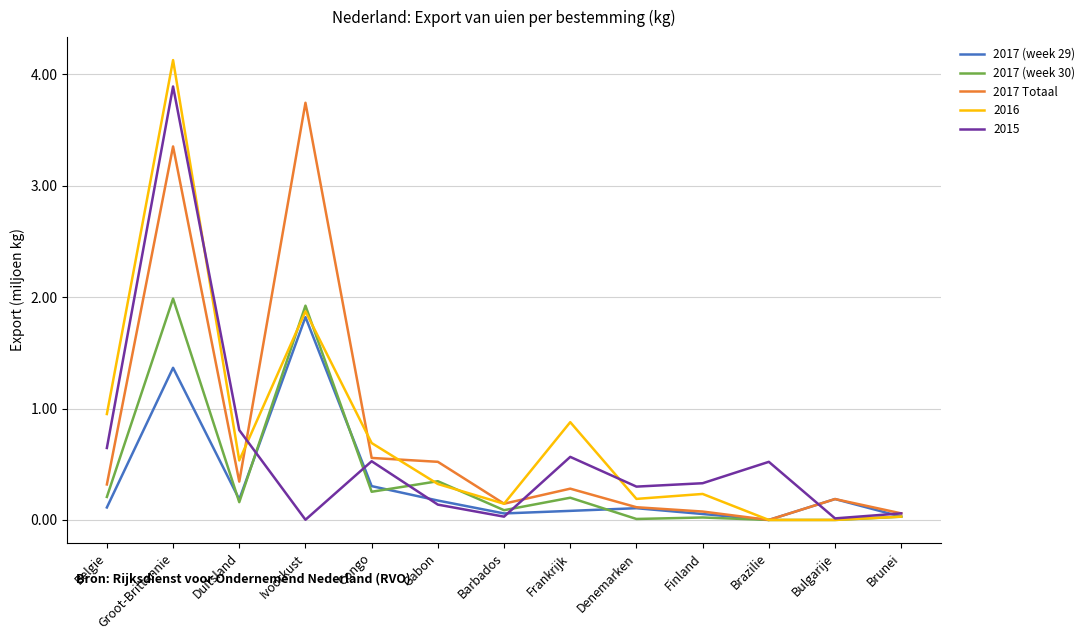

At Frankrijk, list the series in order from smallest to largest.

2017 (week 29), 2017 (week 30), 2017 Totaal, 2015, 2016